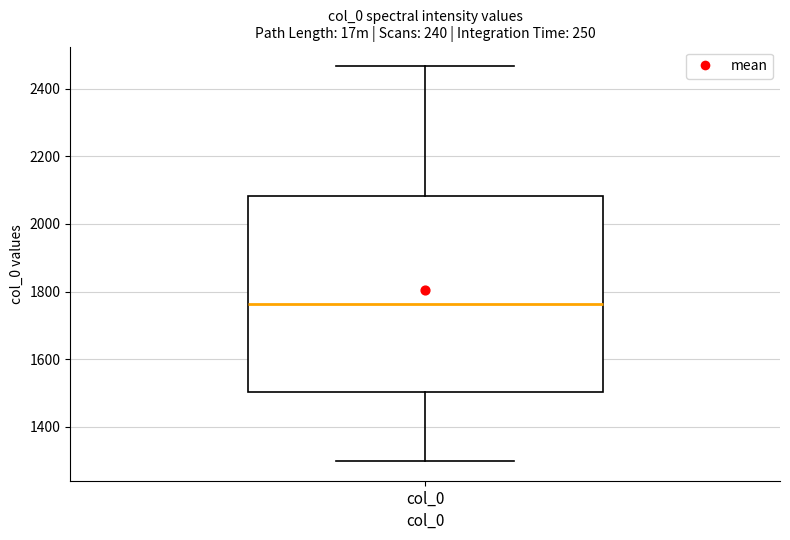

Where does the lower whisker of the box for col_0 end on the y-axis? The values are not printed on the chart, so give them approximately, as read against the axis.

1300